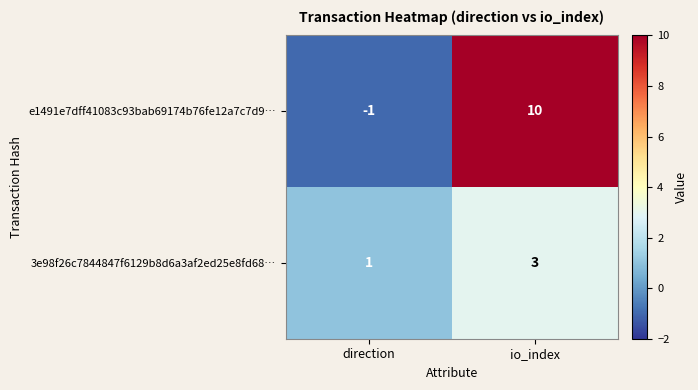

Is the value of e1491e7dff41083c93bab69174b76fe12a7c7d9… at io_index greater than the value of 3e98f26c7844847f6129b8d6a3af2ed25e8fd68… at io_index?

Yes